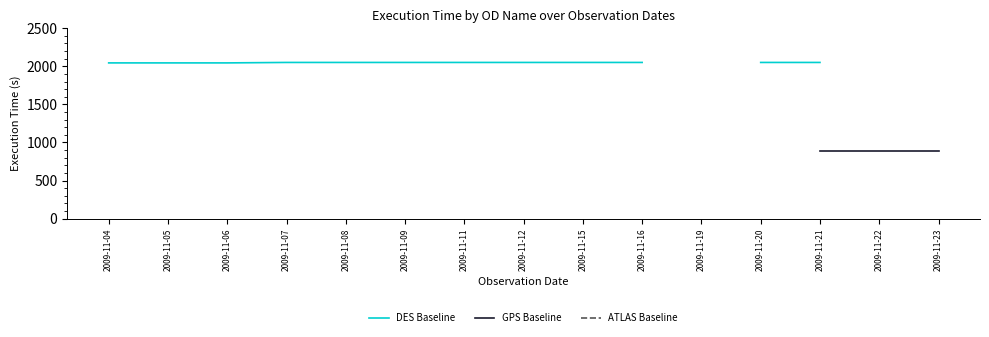

Rank the series at 2009-11-04 from lowest to highest value.

DES Baseline, GPS Baseline, ATLAS Baseline